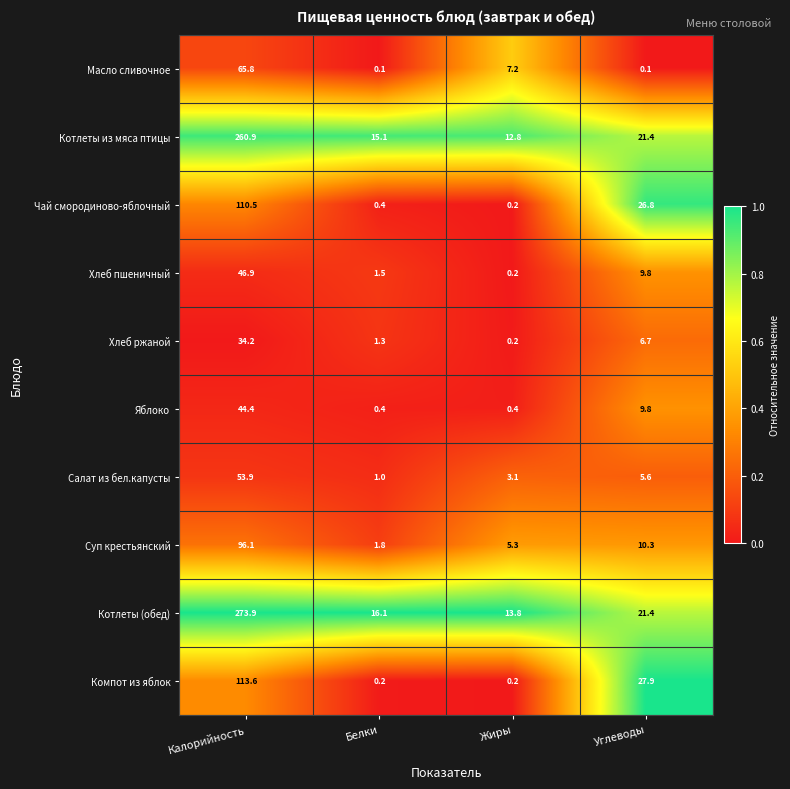

How many data points does each series have?

4